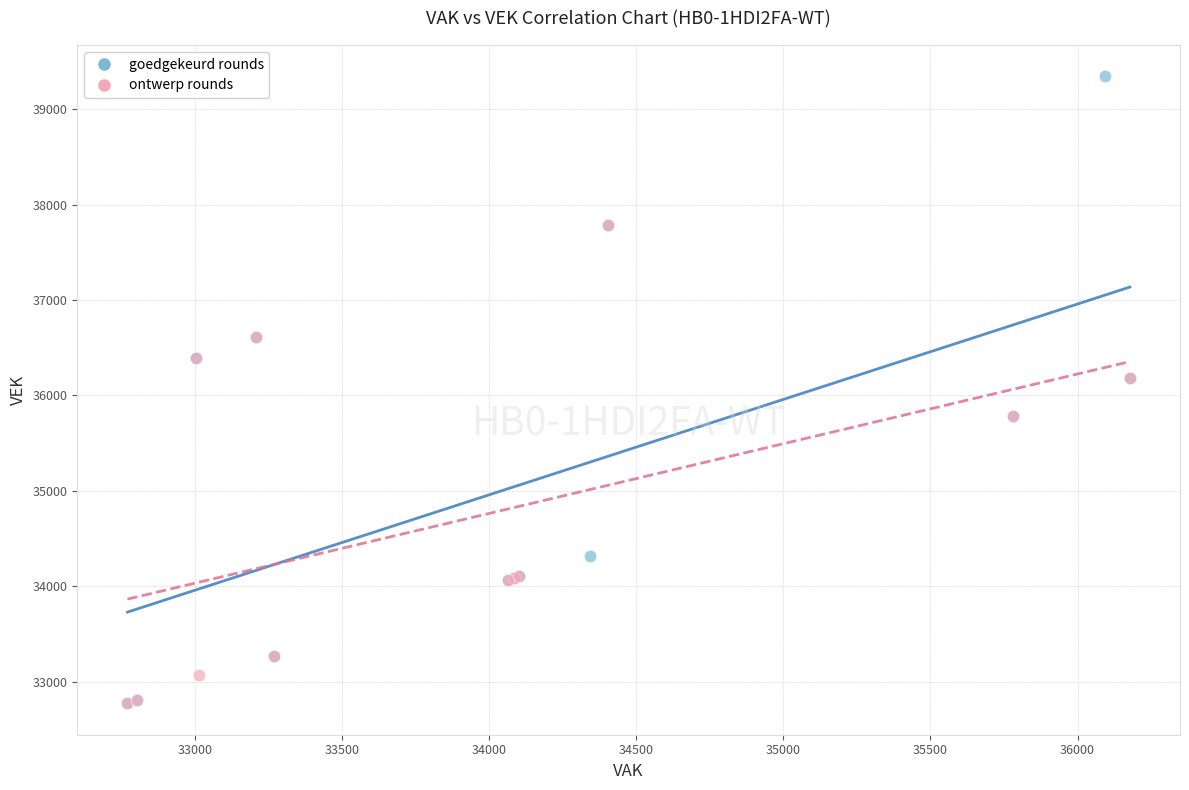

Which series has the widest spread of Y values?

goedgekeurd rounds